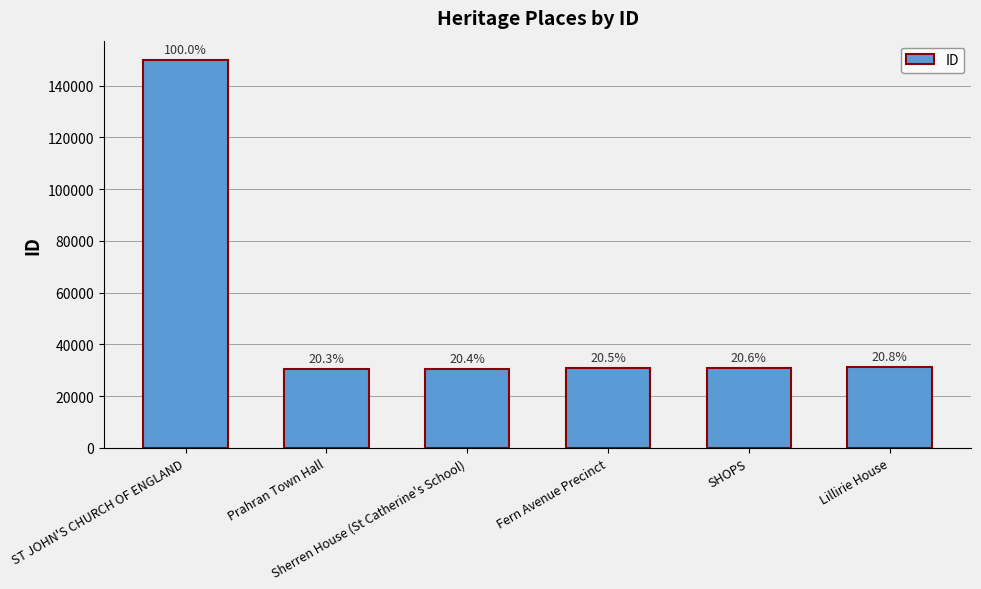

How many bars are there in total?

6